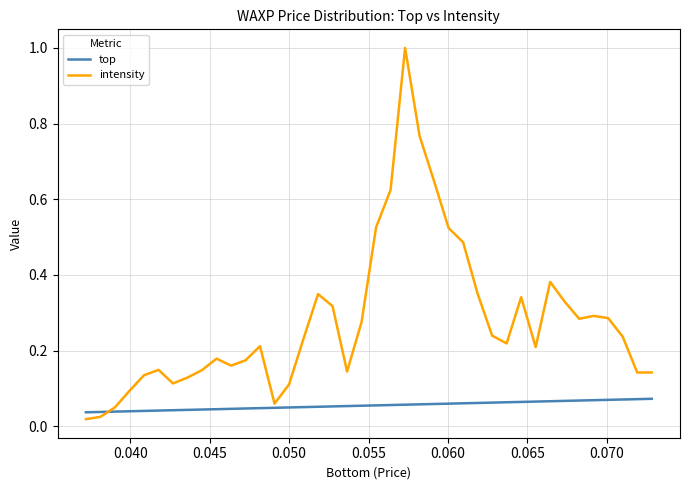

Which series has the largest total across all categories?

intensity